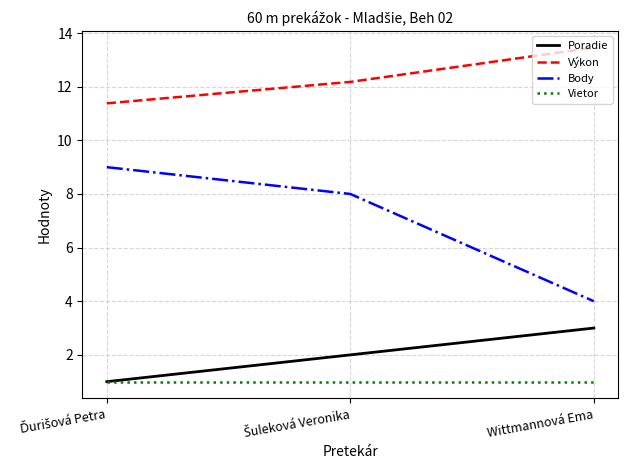

What is the smallest value displayed?

1.0